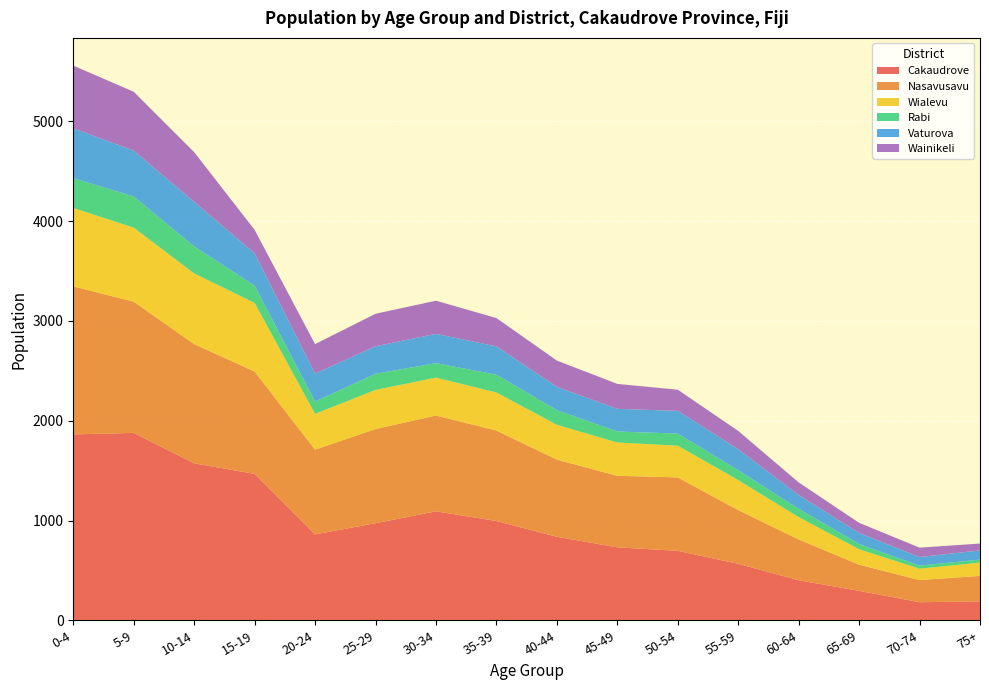

Reading left to right, transcribe all the data shown in this chart.

Cakaudrove: 0-4=1863	5-9=1878	10-14=1573	15-19=1467	20-24=861	25-29=973	30-34=1092	35-39=995	40-44=837	45-49=731	50-54=696	55-59=566	60-64=401	65-69=295	70-74=181	75+=190
Nasavusavu: 0-4=1484	5-9=1315	10-14=1195	15-19=1026	20-24=849	25-29=944	30-34=960	35-39=907	40-44=773	45-49=717	50-54=736	55-59=538	60-64=409	65-69=262	70-74=222	75+=255
Wialevu: 0-4=785	5-9=742	10-14=708	15-19=688	20-24=359	25-29=392	30-34=380	35-39=381	40-44=349	45-49=334	50-54=318	55-59=301	60-64=224	65-69=155	70-74=114	75+=133
Rabi: 0-4=299	5-9=312	10-14=271	15-19=172	20-24=123	25-29=161	30-34=145	35-39=178	40-44=147	45-49=110	50-54=121	55-59=99	60-64=83	65-69=52	70-74=31	75+=30
Vaturova: 0-4=500	5-9=460	10-14=447	15-19=325	20-24=281	25-29=276	30-34=294	35-39=284	40-44=234	45-49=227	50-54=228	55-59=211	60-64=139	65-69=112	70-74=86	75+=92
Wainikeli: 0-4=628	5-9=590	10-14=498	15-19=235	20-24=295	25-29=326	30-34=332	35-39=284	40-44=263	45-49=250	50-54=212	55-59=183	60-64=126	65-69=101	70-74=94	75+=69